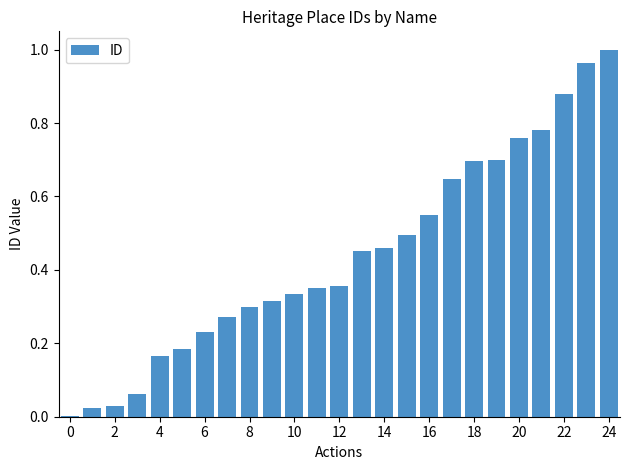

Are the bars horizontal?

No